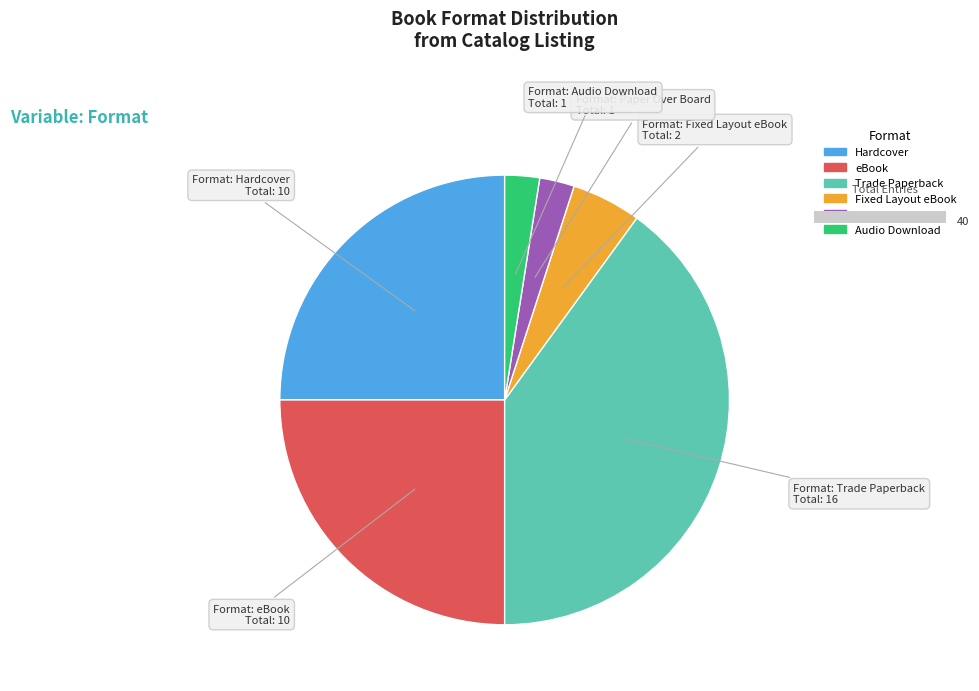

Do eBook and Fixed Layout eBook together represent more than half of the pie?

No